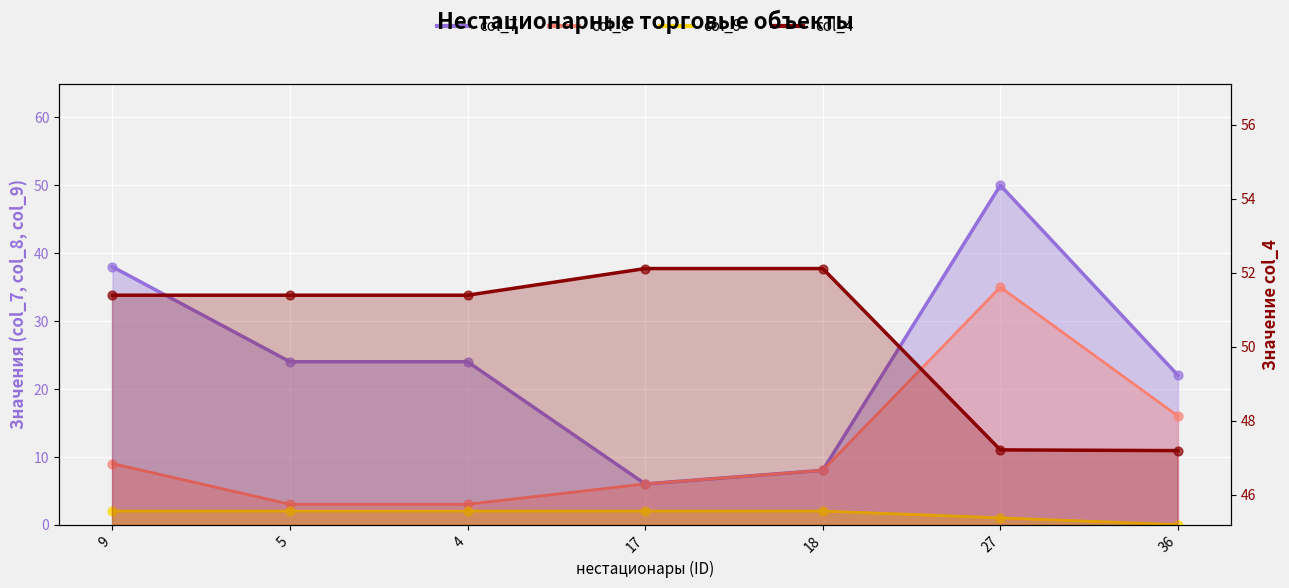

Which series has the widest spread of Y values?

col_7